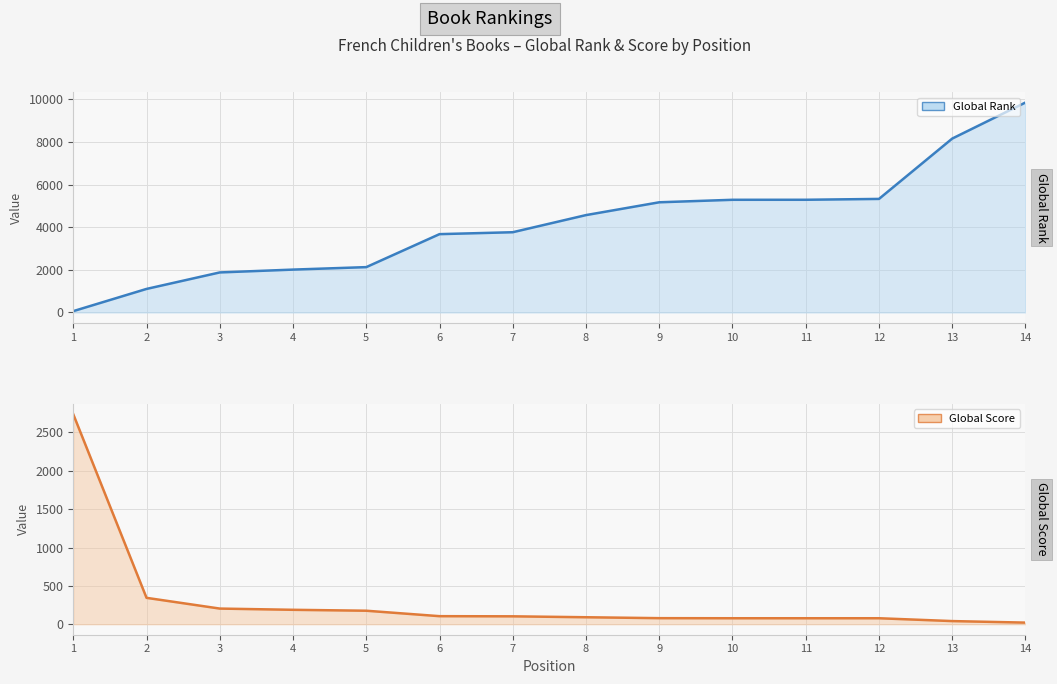

Reading left to right, transcribe all the data shown in this chart.

Global Rank (line): 62	1104	1878	2011	2127	3675	3765	4569	5170	5287	5288	5328	8160	9853
Global Score (line): 2737	344	204	188	176	105	103	91	79	78	78	78	41	21